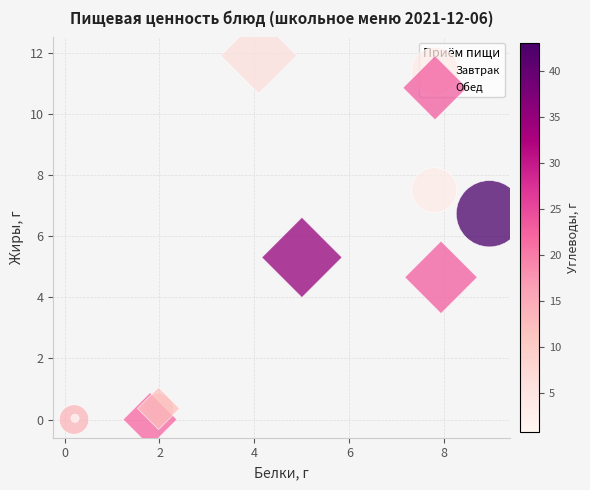

What are all the series names shown in the legend?

Завтрак, Обед